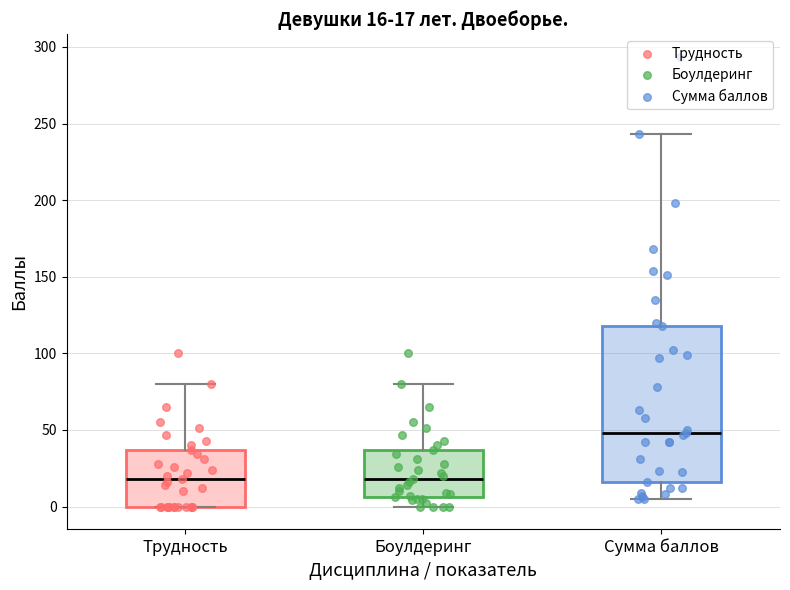

Which box is the tallest, from its lower edge to its upper edge?

Сумма баллов